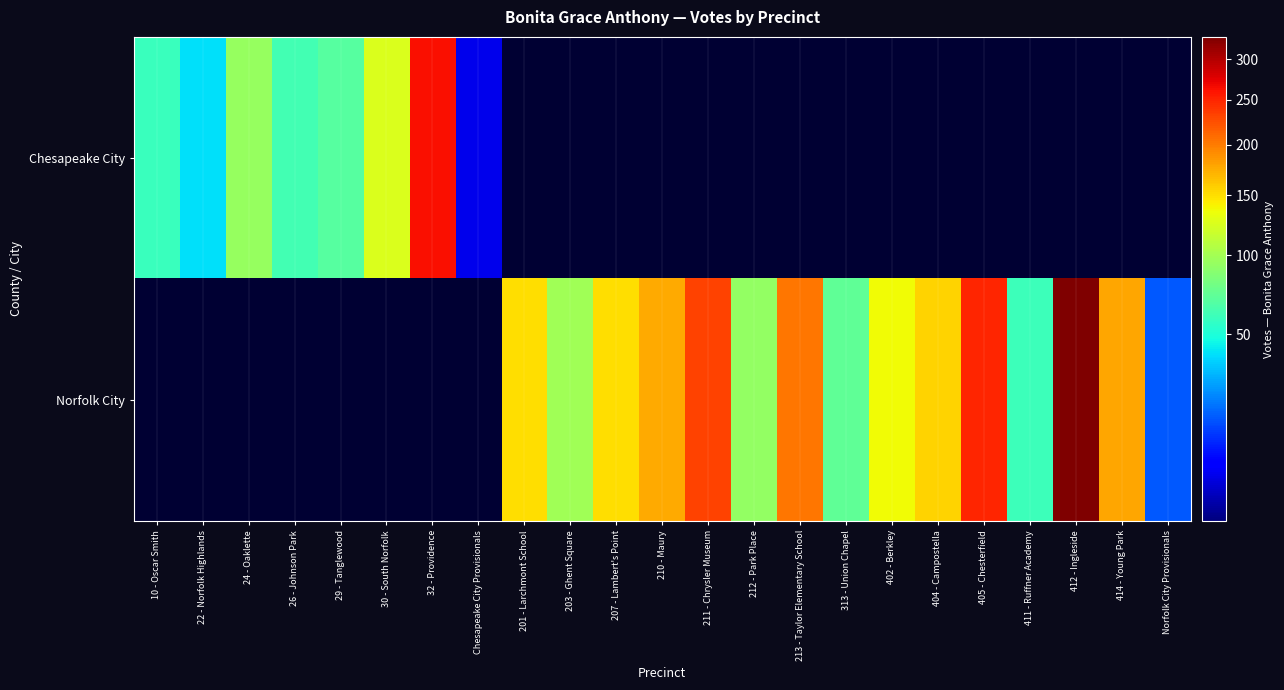

What is the total value across all series at 203 - Ghent Square?

99